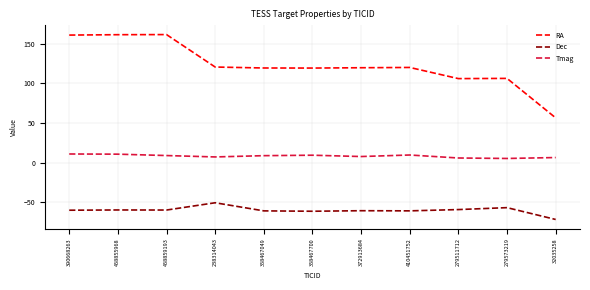

What is the greatest value displayed?

161.3